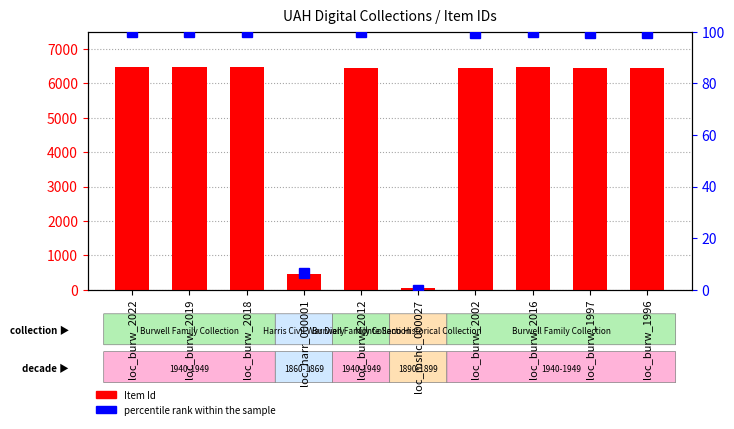

Between loc_burw_2018 and loc_burw_2016, which is larger?

loc_burw_2018